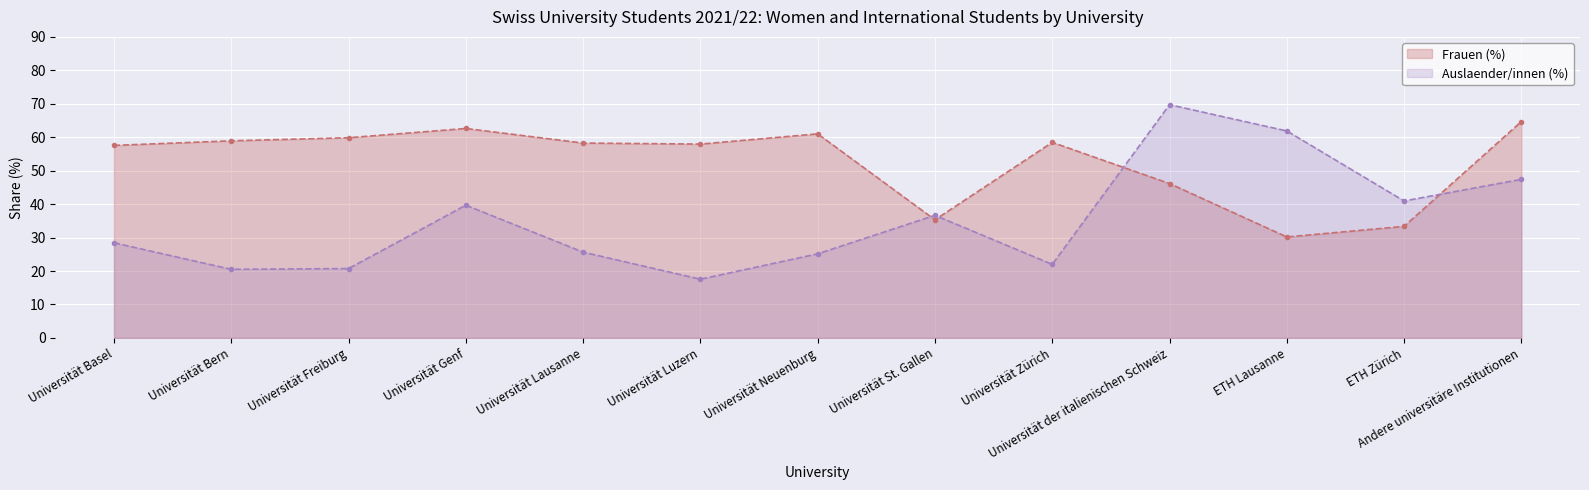

What is the label of the 2nd point from the left?

Universität Bern